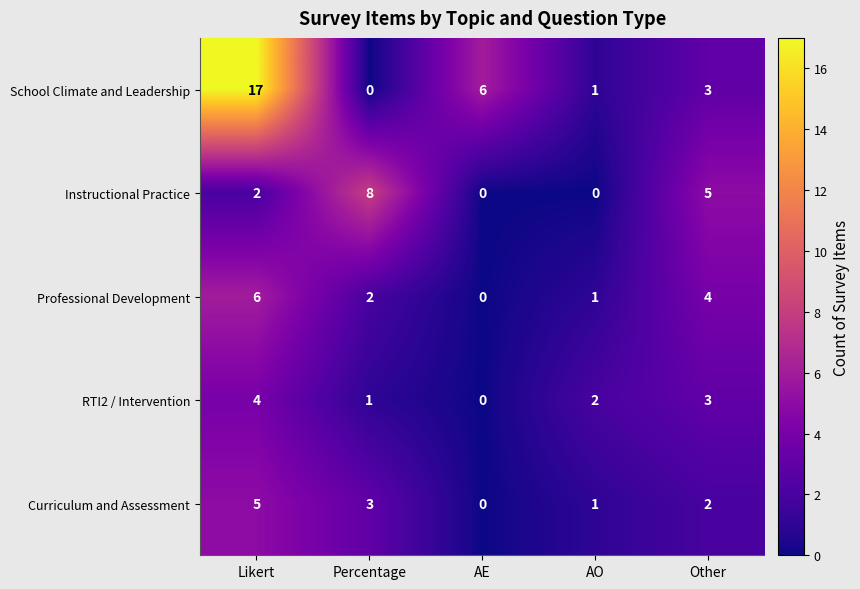

The School Climate and Leadership series shows 0 at Percentage. True or false?

True